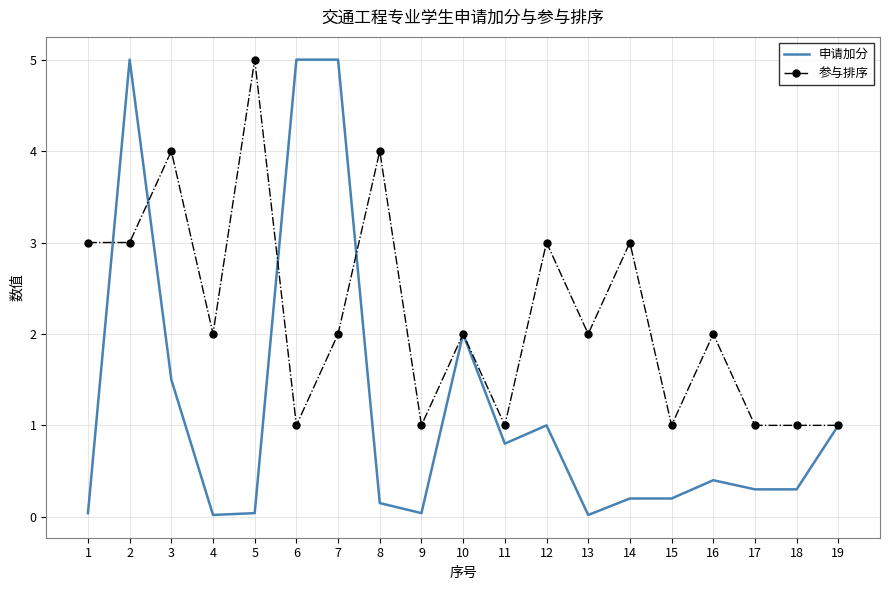

Where is the first local maximum for 参与排序?

3